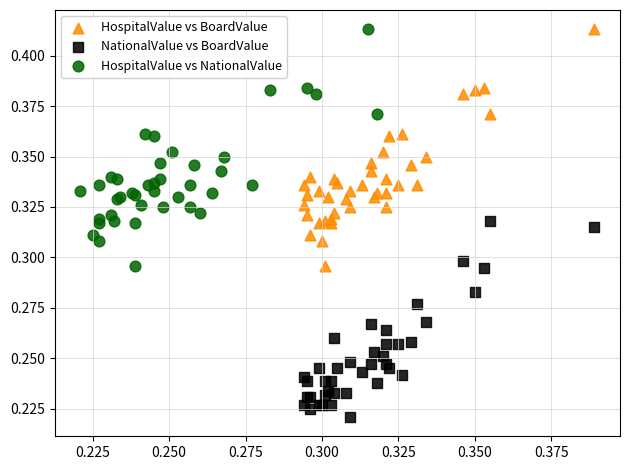

Which series reaches the minimum Y coordinate?

NationalValue vs BoardValue